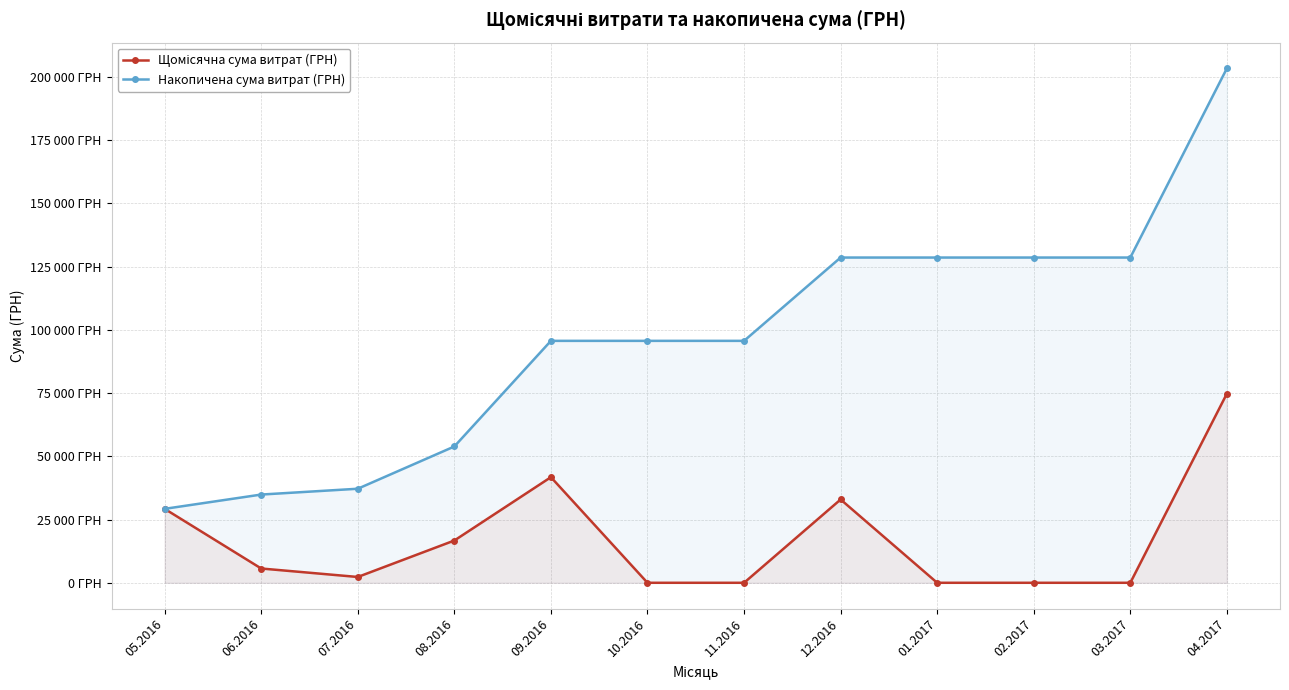

True or false: Щомісячна сума витрат (ГРН) and Накопичена сума витрат (ГРН) cross at least once.

False